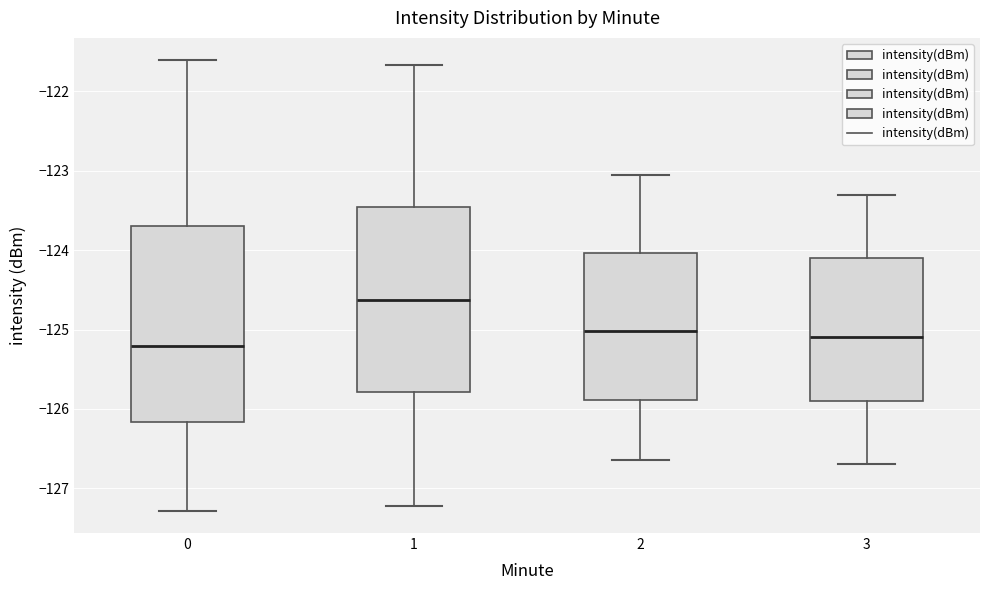

Which box's median line is the lowest?

0